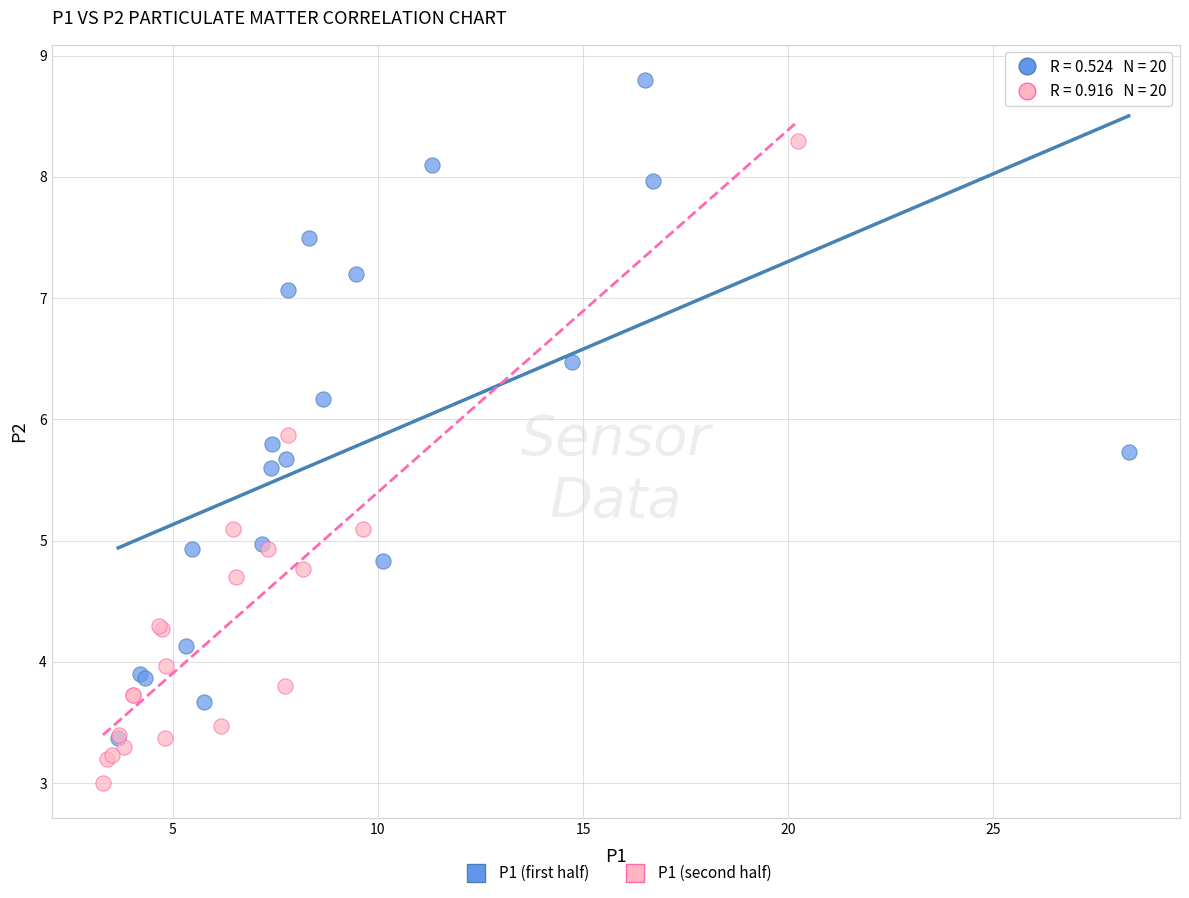

Which series contains the lowest Y value?

P1 (second half)